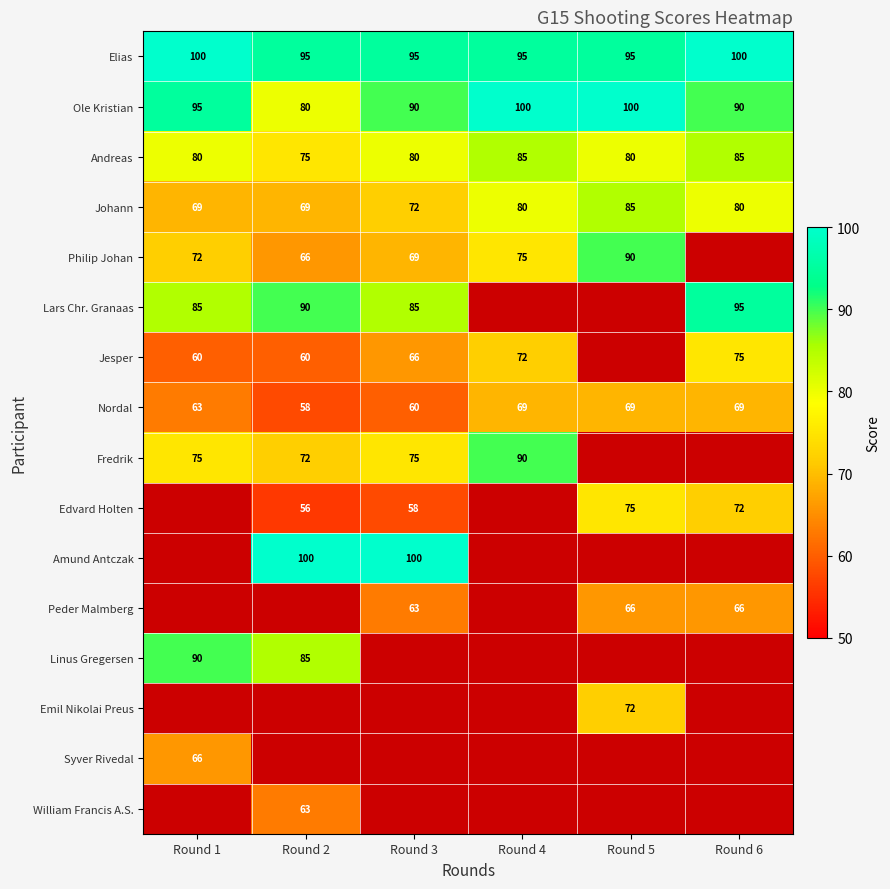

Count the number of categories in the chart.

6